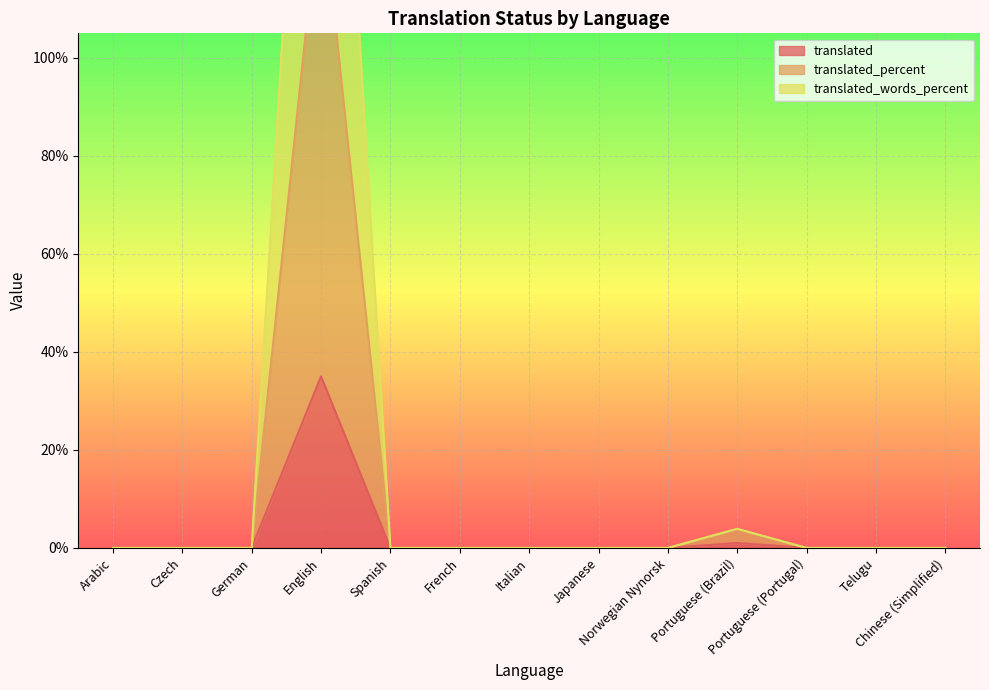

What is the maximum value for translated?

35